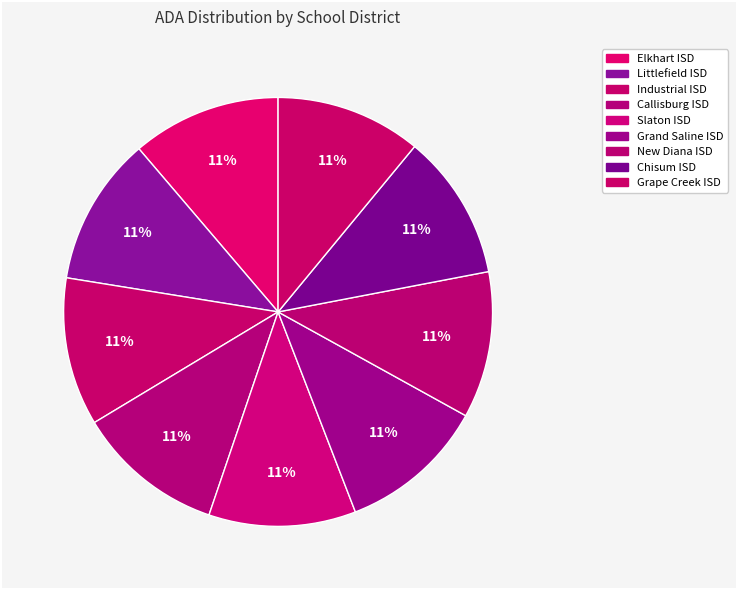

How many segments does this pie chart have?

9